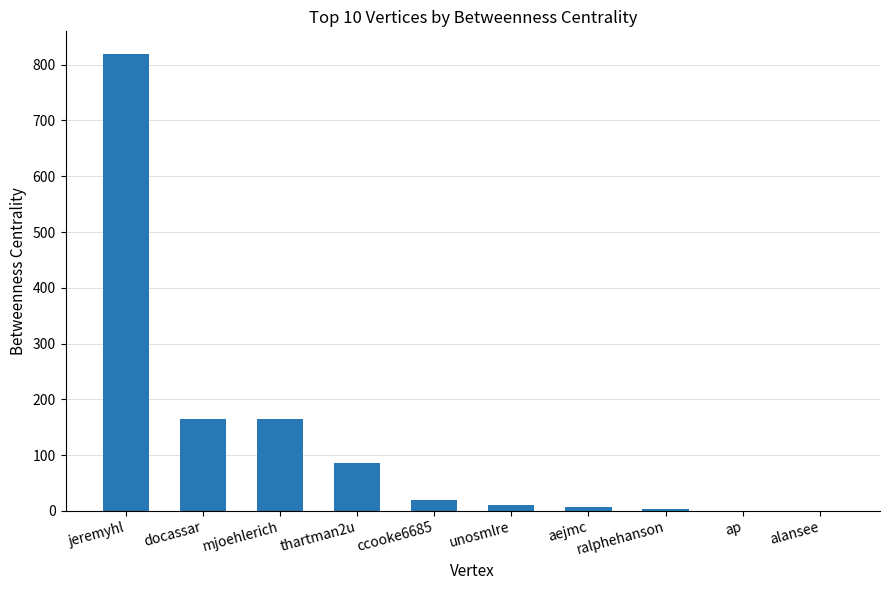

What is the maximum value shown in the chart?

818.9